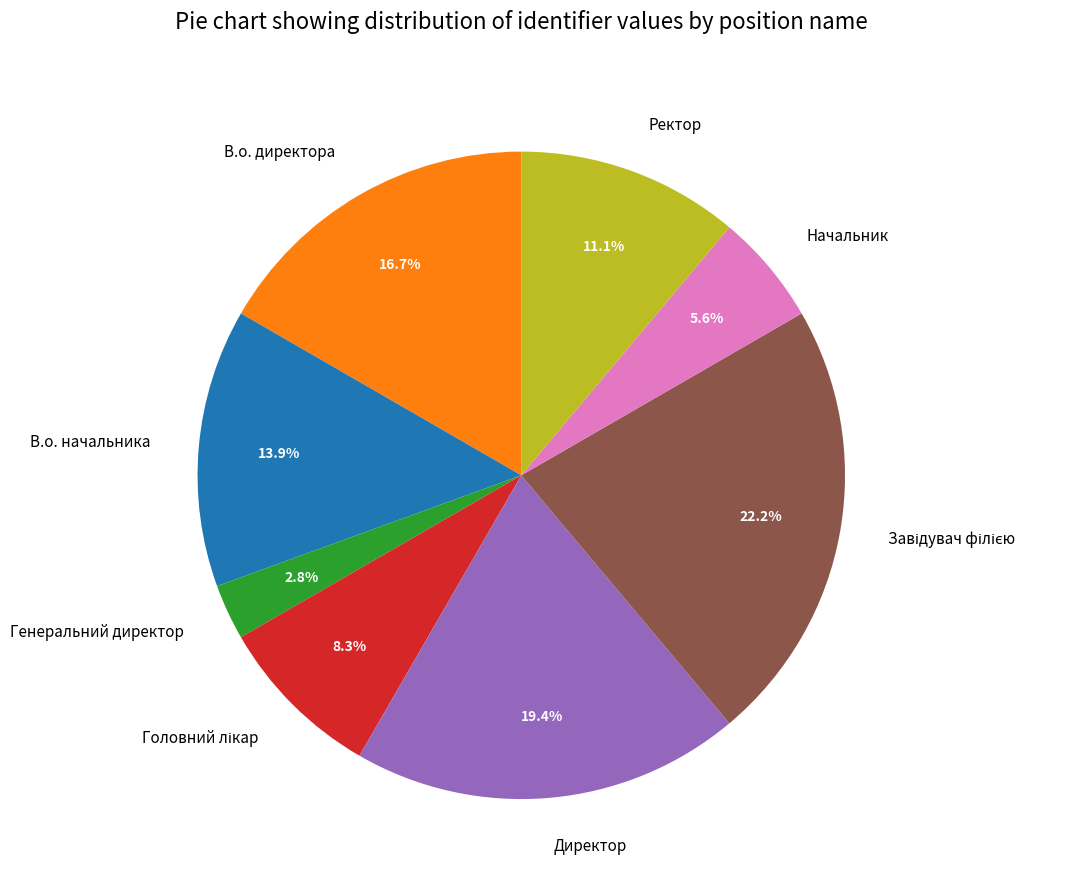

Do Ректор and Директор together represent more than half of the pie?

No